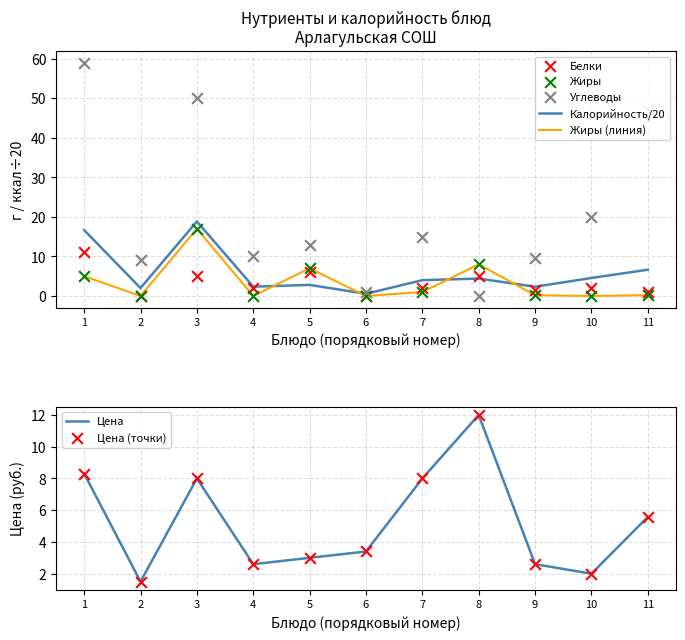

Which series has the widest spread of Y values?

Углеводы